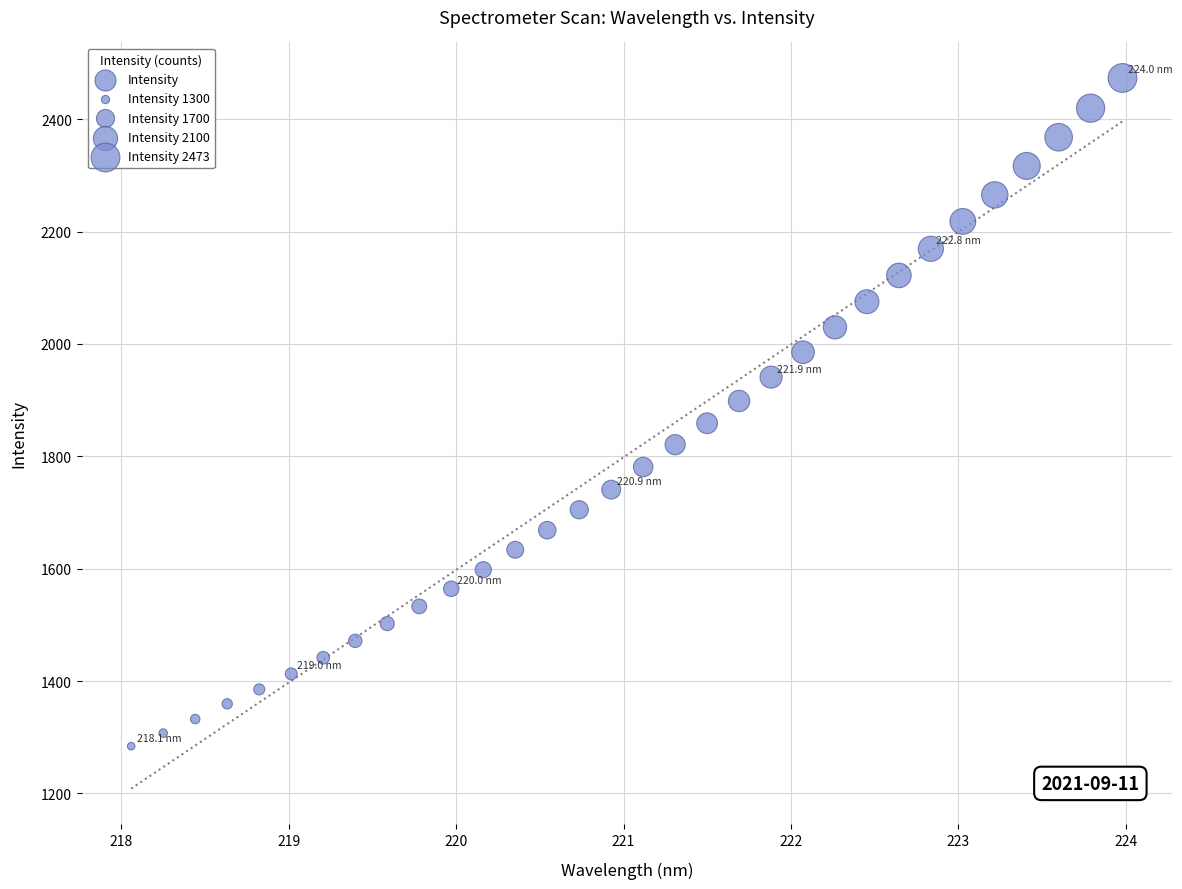

What is the range of X values (max minus min)?

5.9